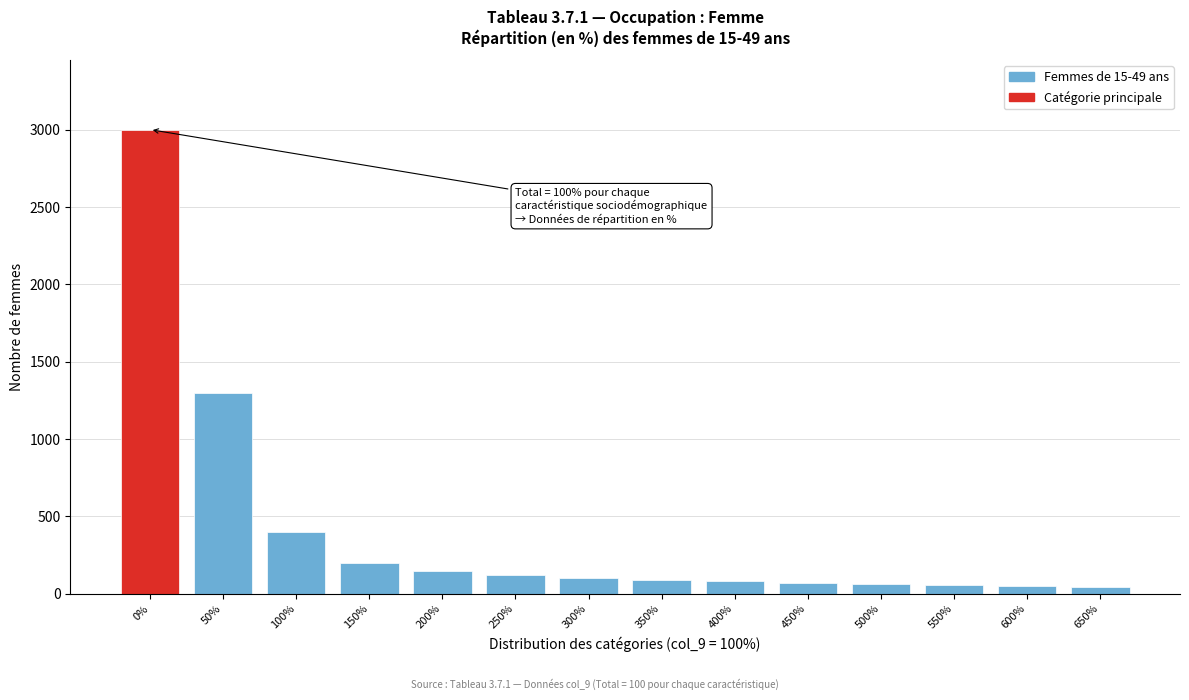

Which has a higher value, 250% or 100%?

100%